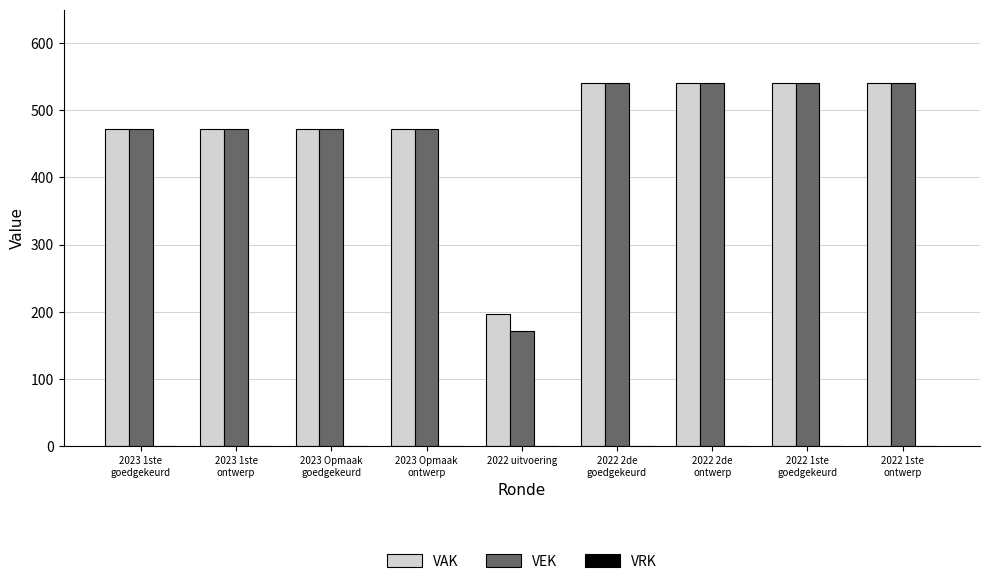

The VAK series shows 196 at 2022 uitvoering. True or false?

True